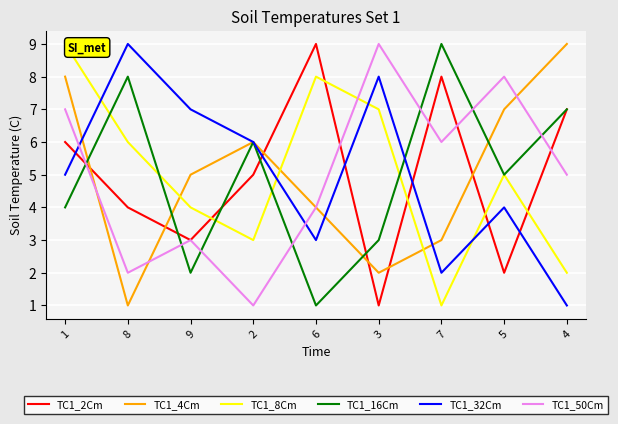

What is the lowest value of the TC1_50Cm series?

1